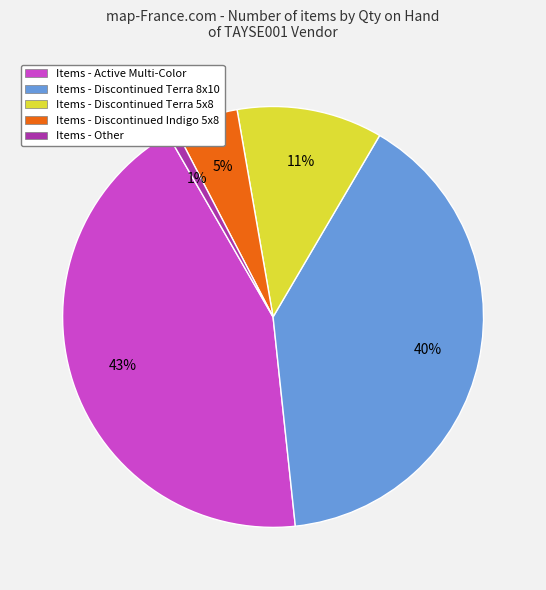

To the nearest percent, what is the average slice percentage?

20%